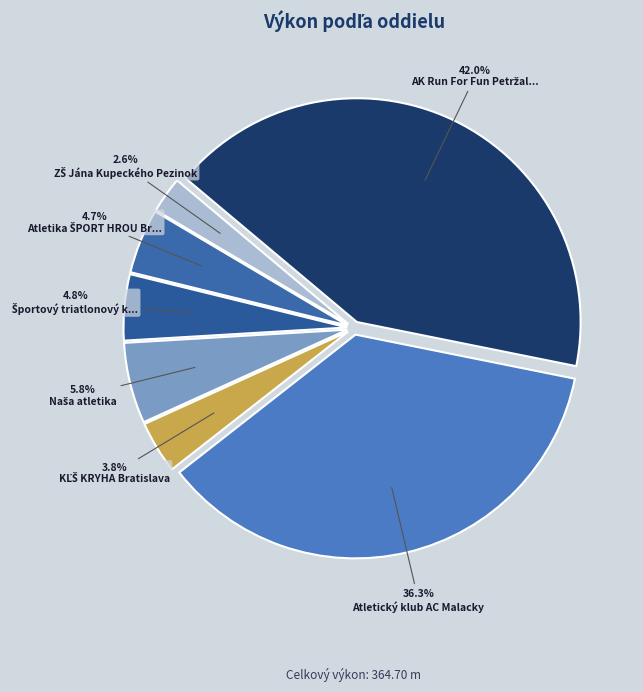

To the nearest percent, what is the average slice percentage?

14%